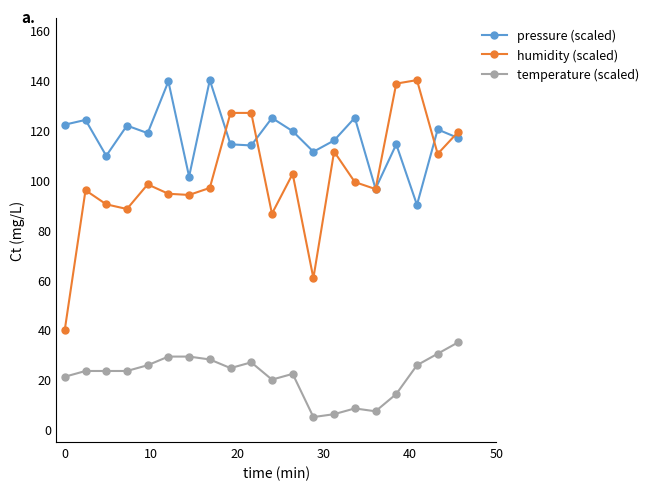

What is the value of the pressure (scaled) point at the 15th from the left?

124.9